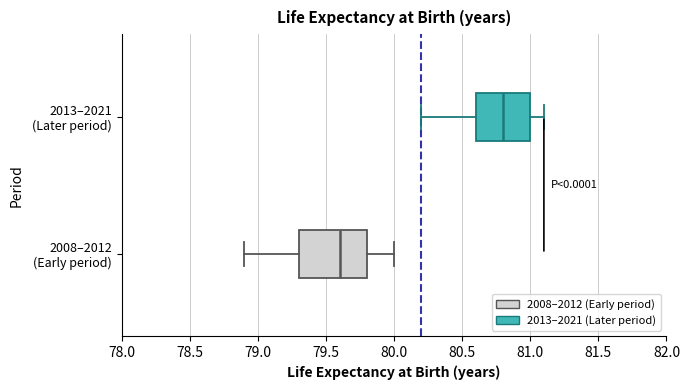

Reading bottom to top, transcribe this box plot: for each box, give where its median line is, the range the box spans, and where its two whiskers end, as read against the x-axis. The values are not printed on the chart, so give them approximately, as read against the axis.

2008–2012 (Early period): median 79.6, box 79.3 to 79.8, whiskers 78.9 to 80.0
2013–2021 (Later period): median 80.8, box 80.6 to 81.0, whiskers 80.2 to 81.1